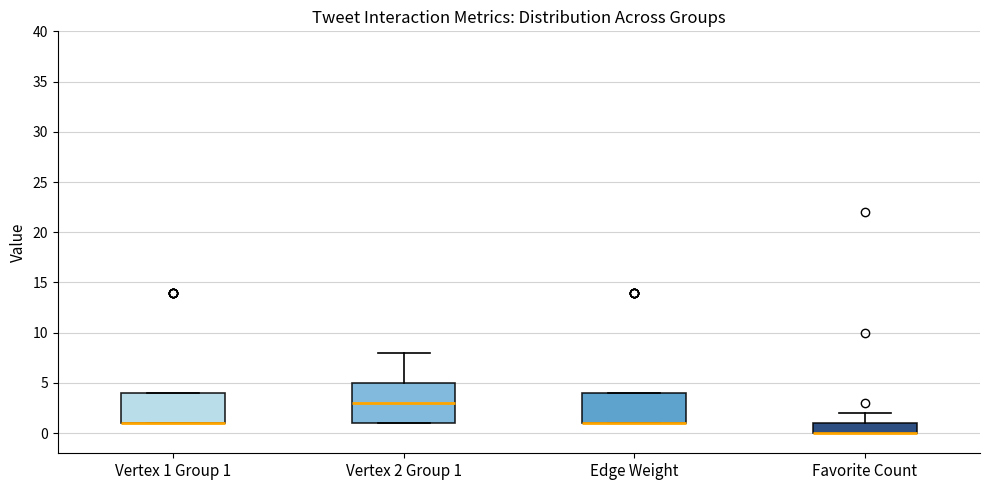

Where is the lower edge of the box for Vertex 1 Group 1 on the y-axis? The values are not printed on the chart, so give them approximately, as read against the axis.

1